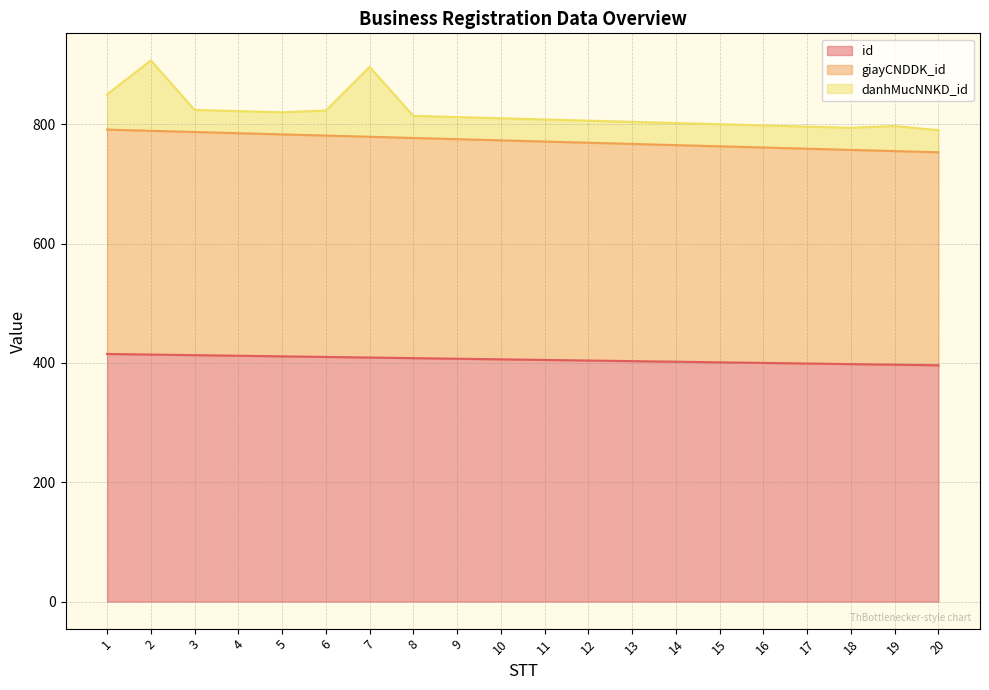

What is the maximum value for id?

415